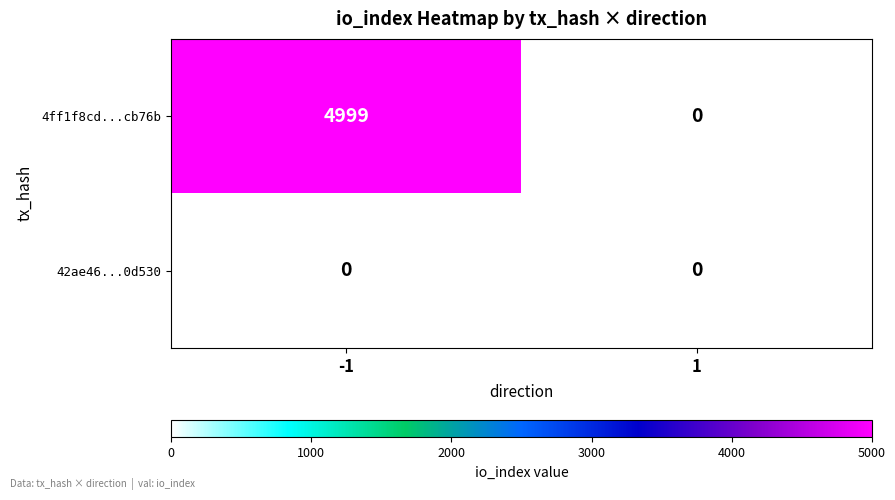

Between -1 and 1, which series saw the biggest shift?

4ff1f8cd...cb76b